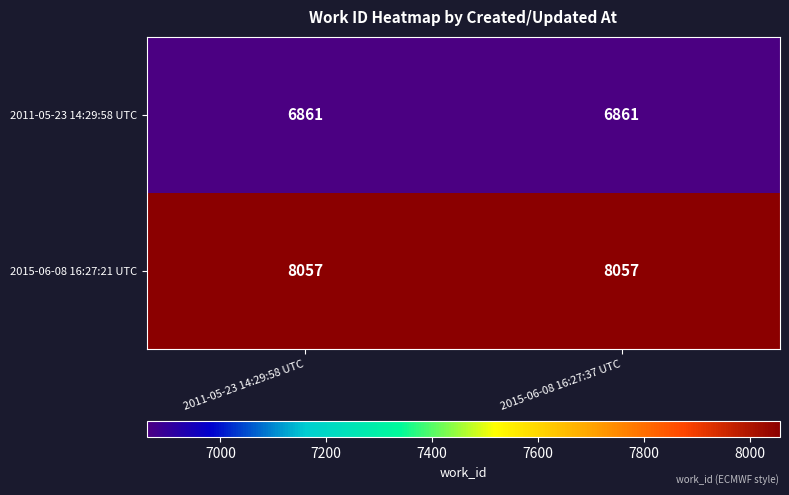

Count the number of categories in the chart.

2